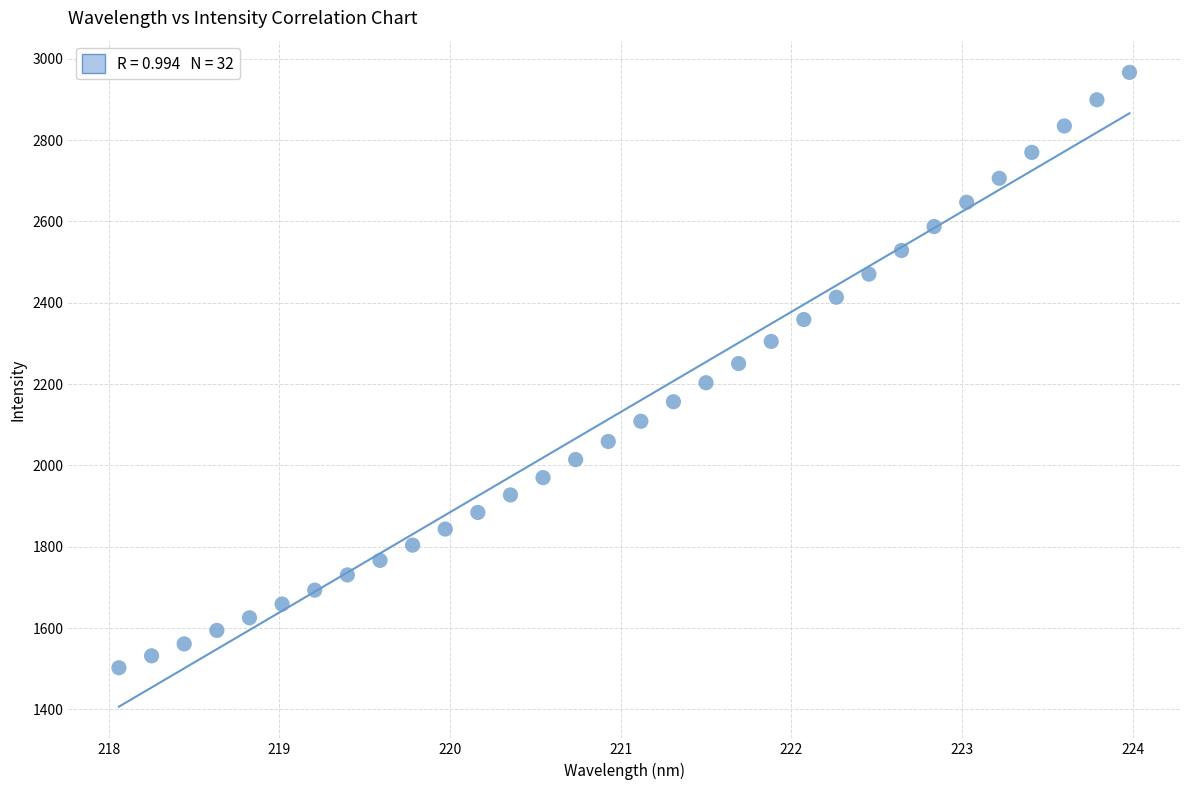

What is the range of Y values (max minus min)?

1464.0